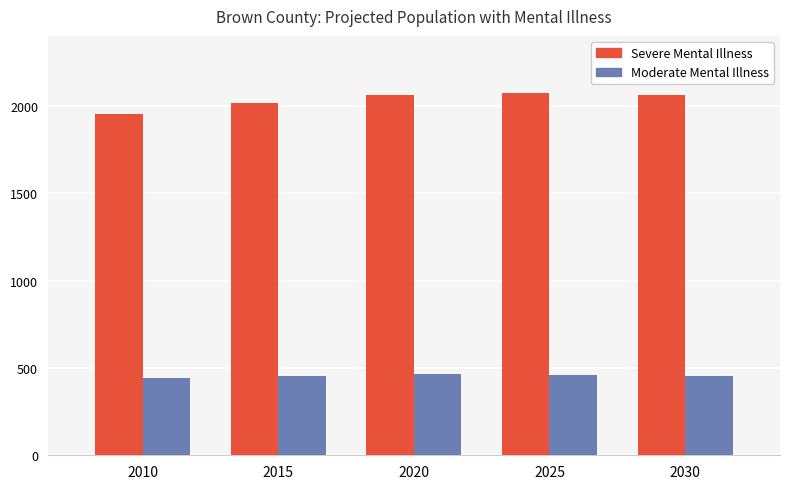

True or false: Severe Mental Illness has a value of 2015 at 2015.

True